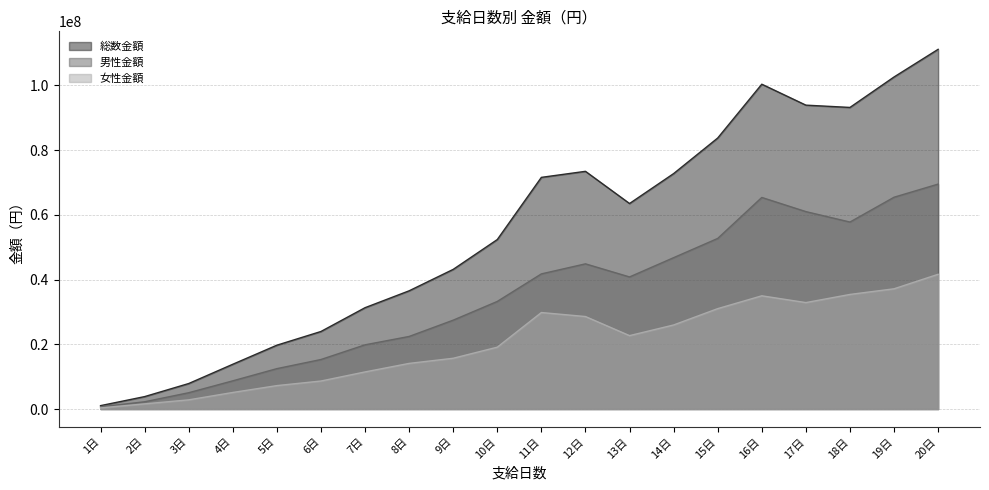

Count the number of categories in the chart.

20